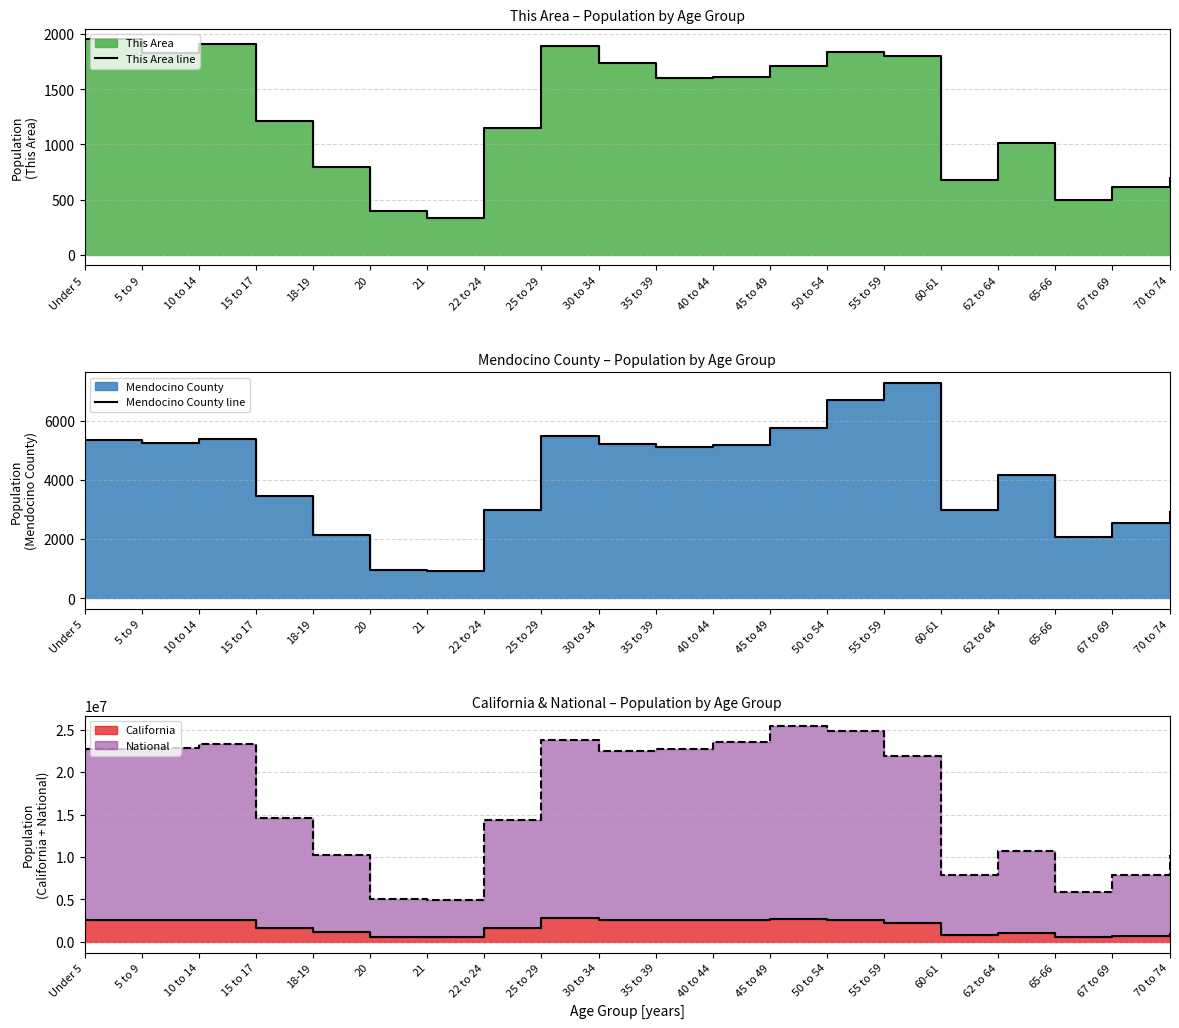

What position from the right is 67 to 69?

2